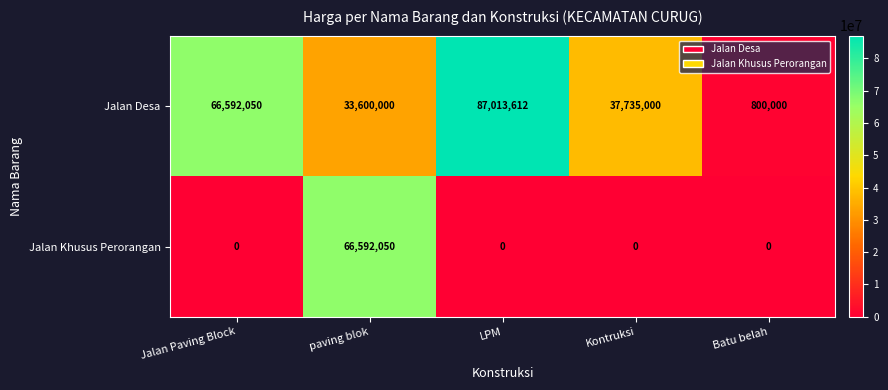

At which category does the chart reach its peak across all series?

LPM